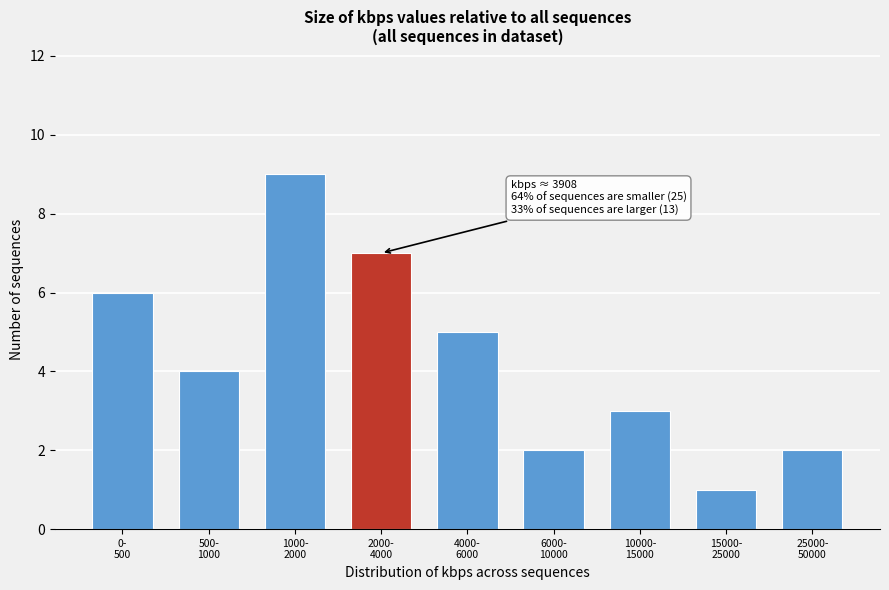

Reading left to right, transcribe all the data shown in this chart.

6	4	9	7	5	2	3	1	2